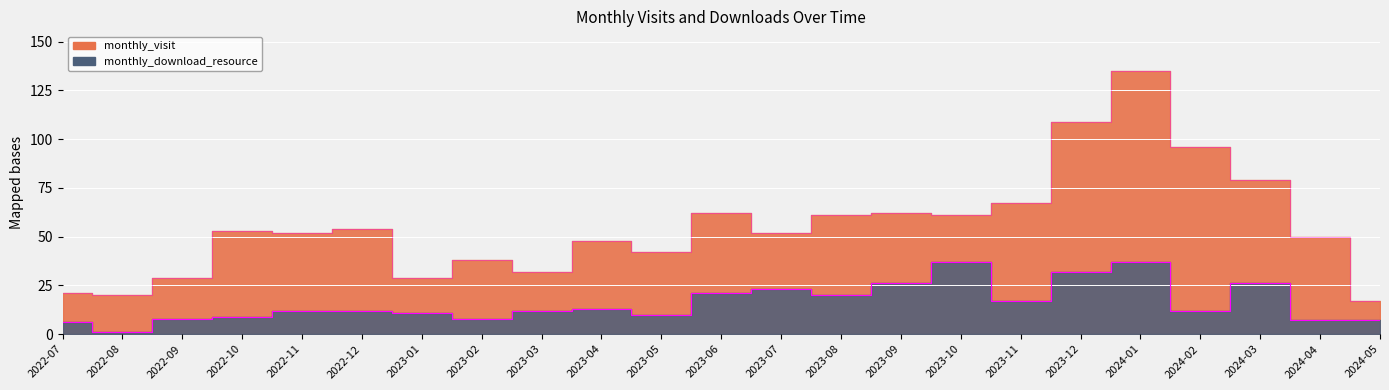

At which label does monthly_download_resource first exceed 12?

2023-04